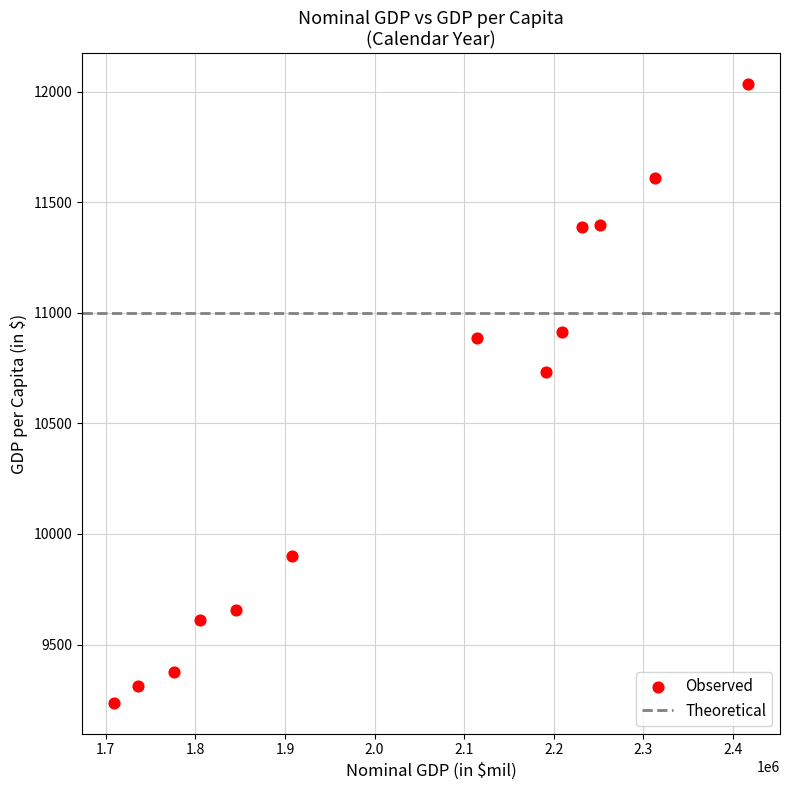

What is the range of X values (max minus min)?

708377.8